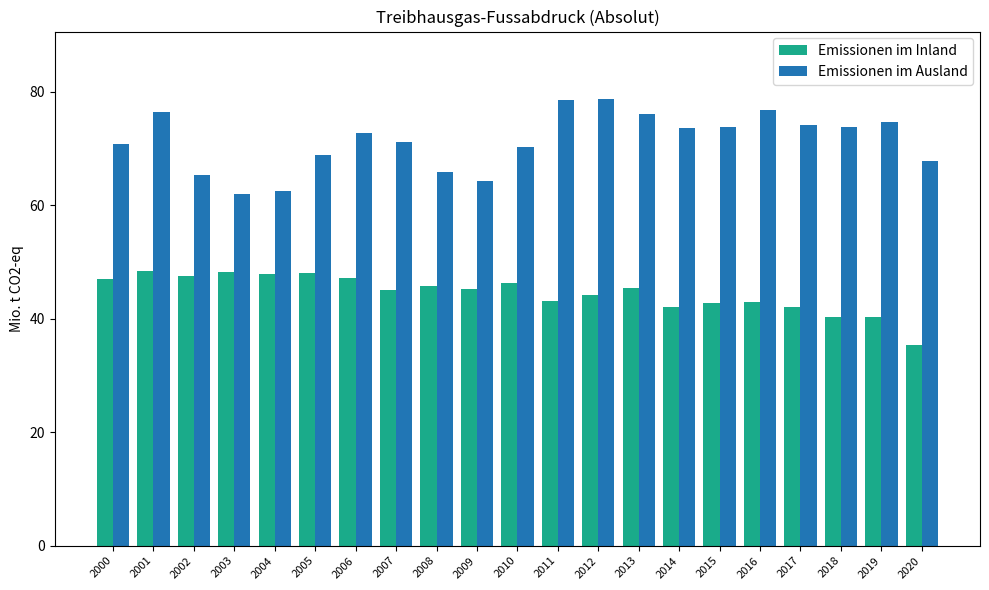

Which series has the largest range (max minus min)?

Emissionen im Ausland